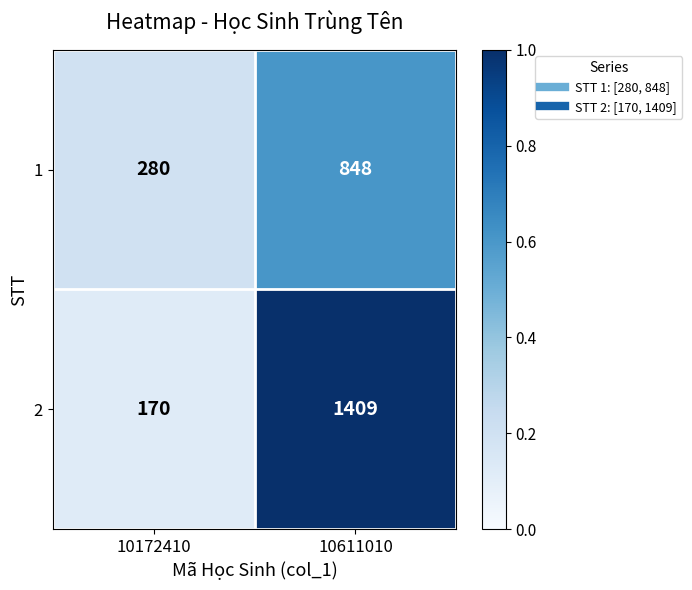

What is the spread (max minus min) of values at 10172410?

110